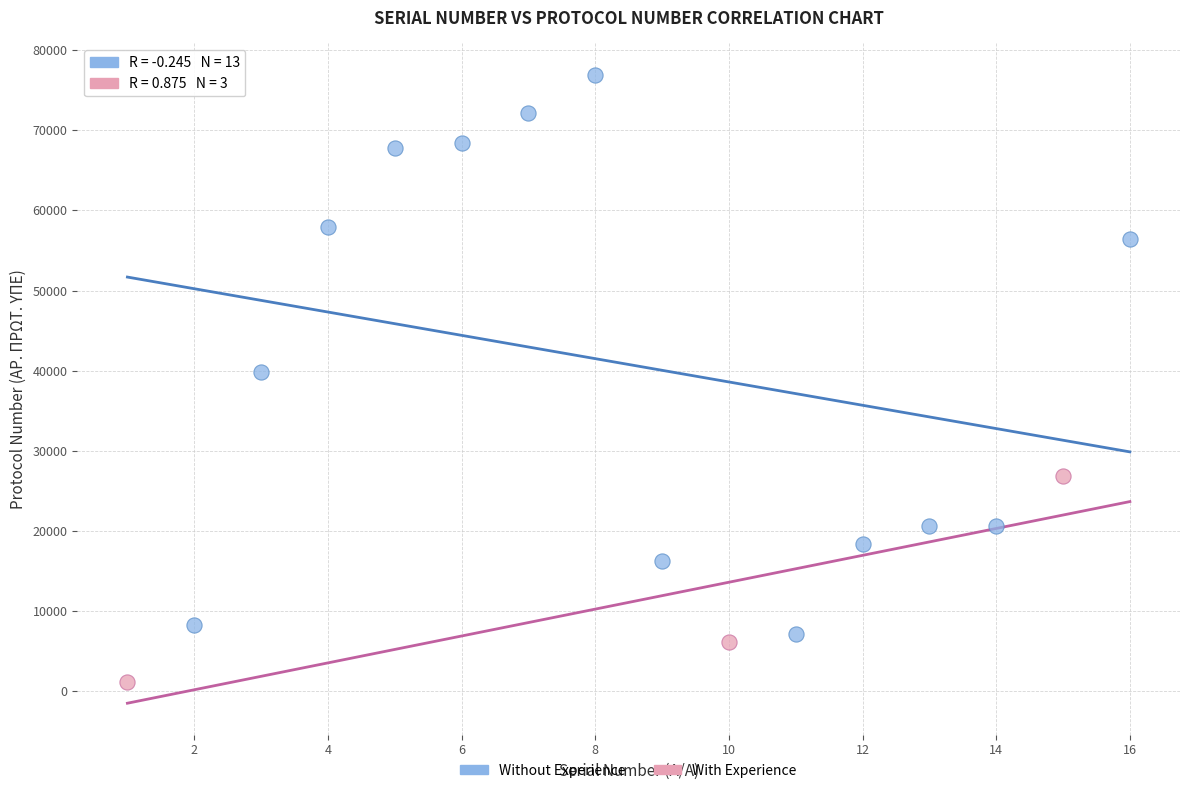

Which series contains the lowest Y value?

With Experience